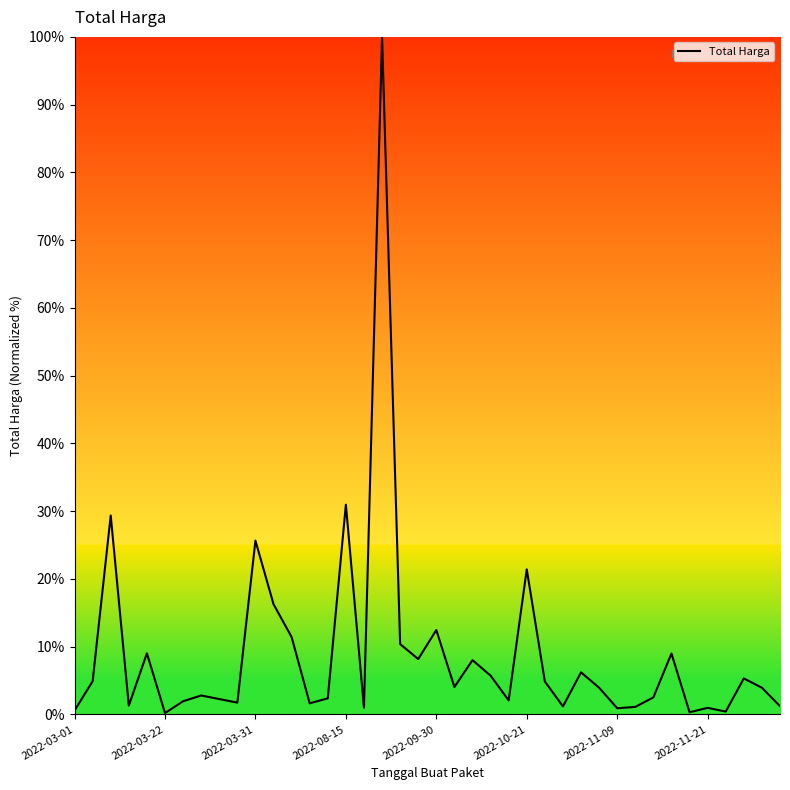

What is the greatest value displayed?

100.0